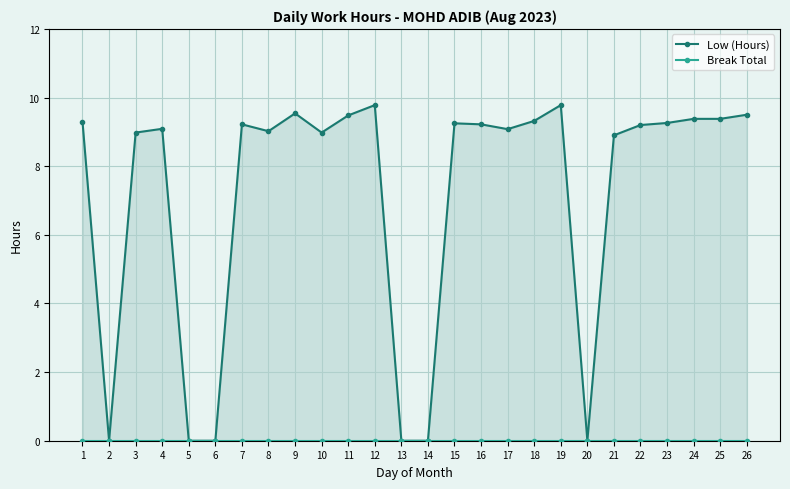

Reading left to right, list all the values displayed in this chart.

Low (Hours): 1=9.3	2=0.0	3=9.0	4=9.1	5=0.0	6=0.0	7=9.2	8=9.0	9=9.5	10=9.0	11=9.5	12=9.8	13=0.0	14=0.0	15=9.2	16=9.2	17=9.1	18=9.3	19=9.8	20=0.0	21=8.9	22=9.2	23=9.3	24=9.4	25=9.4	26=9.5
Break Total: 1=0.0	2=0.0	3=0.0	4=0.0	5=0.0	6=0.0	7=0.0	8=0.0	9=0.0	10=0.0	11=0.0	12=0.0	13=0.0	14=0.0	15=0.0	16=0.0	17=0.0	18=0.0	19=0.0	20=0.0	21=0.0	22=0.0	23=0.0	24=0.0	25=0.0	26=0.0